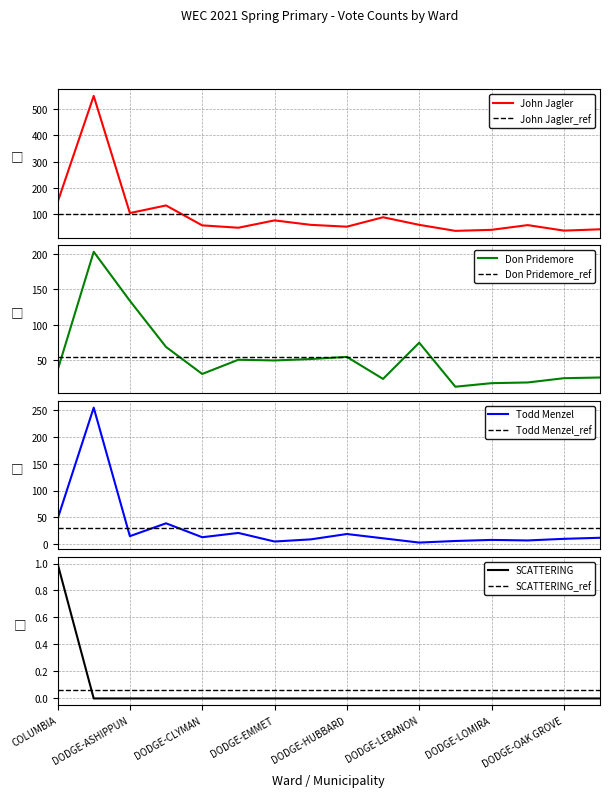

The value of SCATTERING at DODGE-ASHIPPUN is 0. True or false?

True